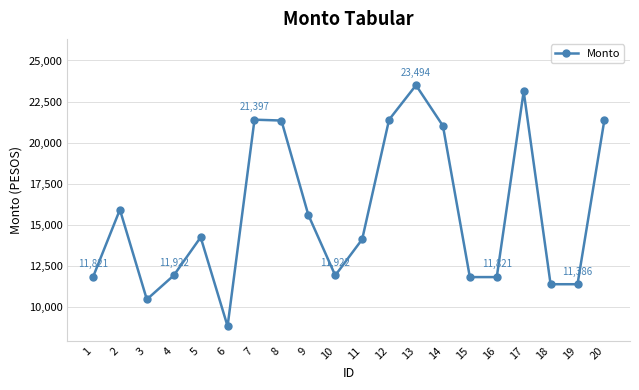

The chart shows a value of 4266.9 at 15. True or false?

False